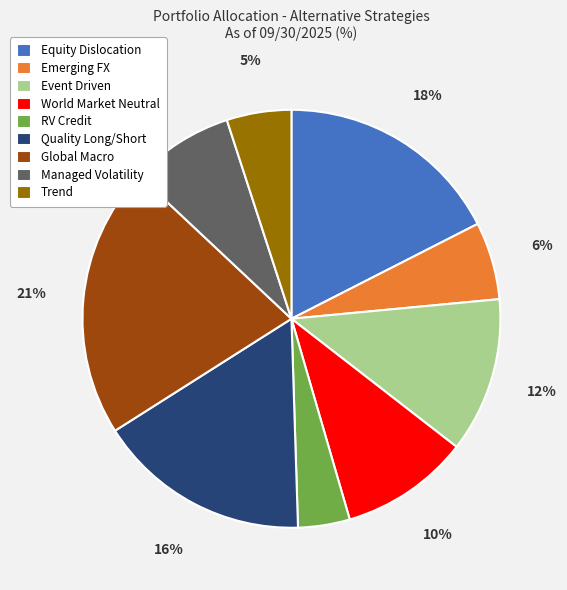

What is the largest slice in the pie chart?

Global Macro